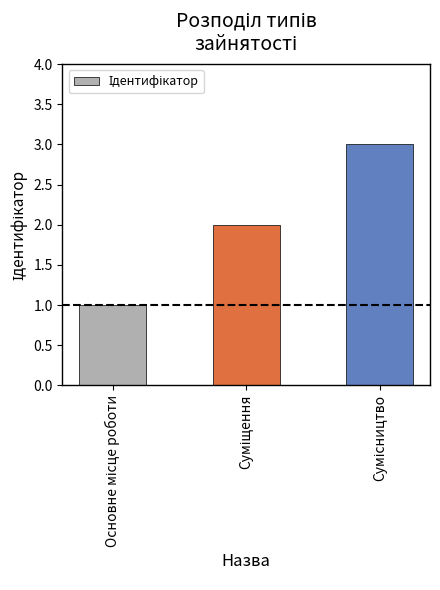

What is the sum of all values?

6